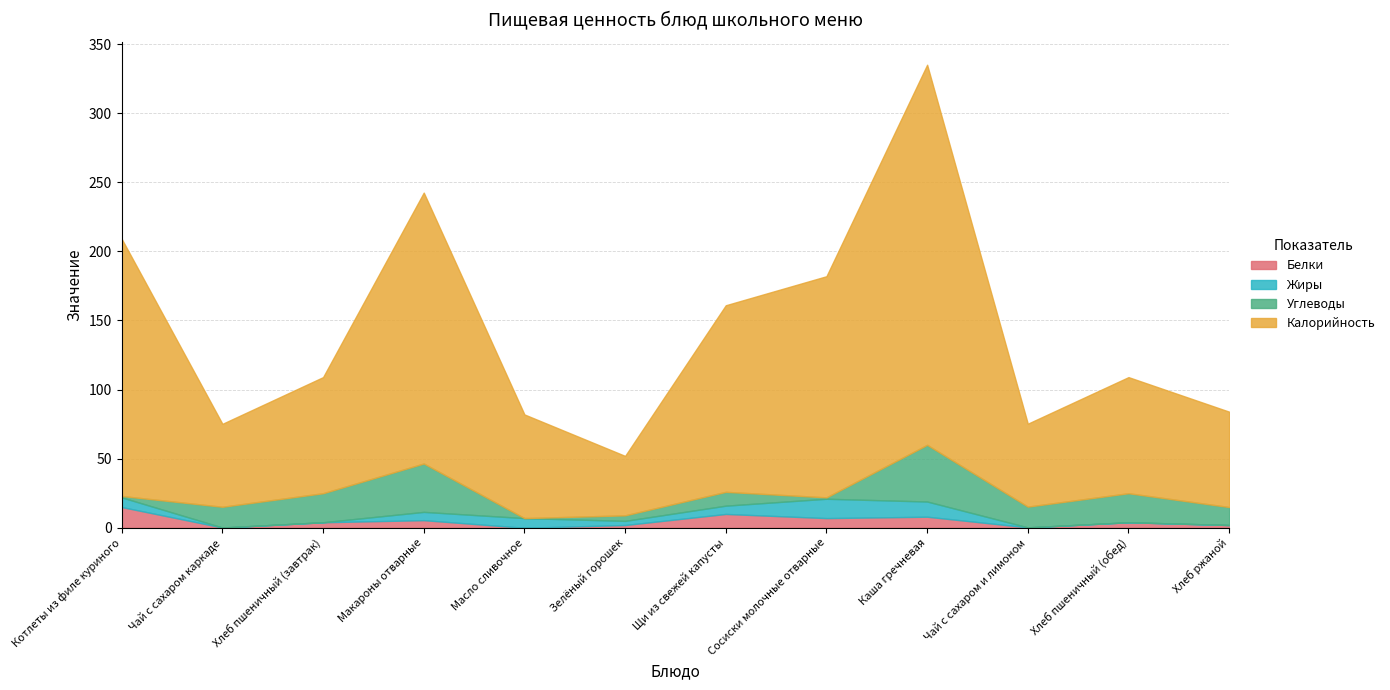

Where is the first local minimum for Белки?

Чай с сахаром каркаде